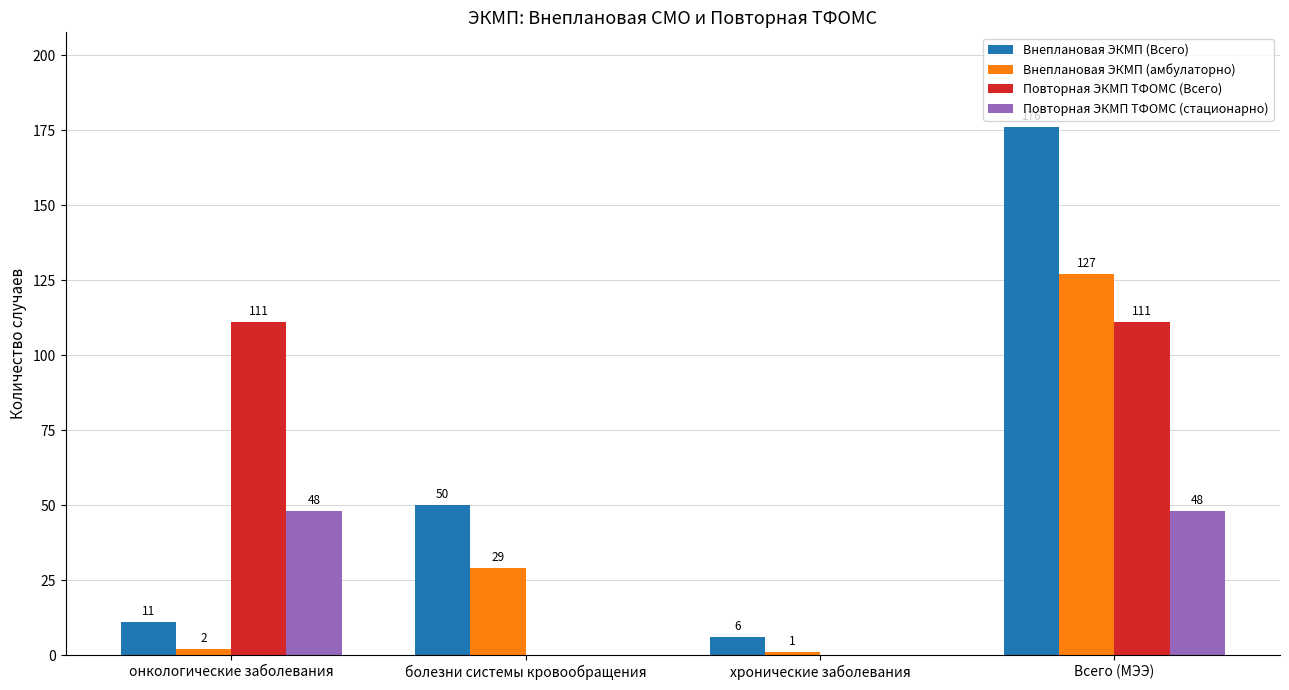

Which series changed the most between онкологические заболевания and болезни системы кровообращения?

Повторная ЭКМП ТФОМС (Всего)